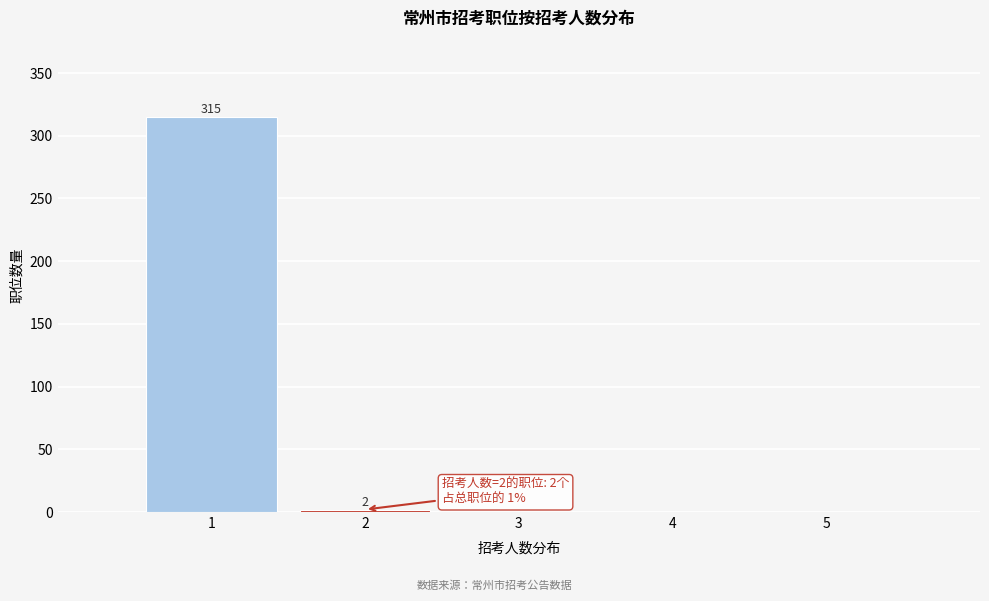

Over which range of the x-axis is the bar tallest?

0.5 to 1.5